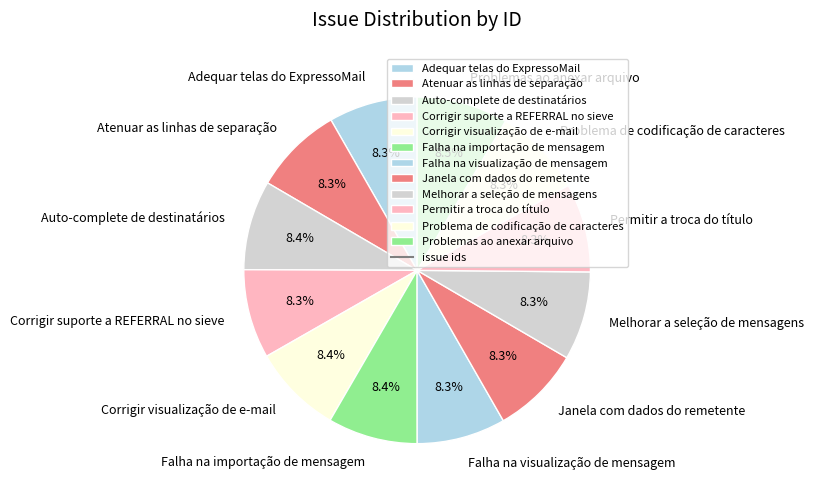

What is the ratio of the value at Atenuar as linhas de separação to the value at Problema de codificação de caracteres?

1.0